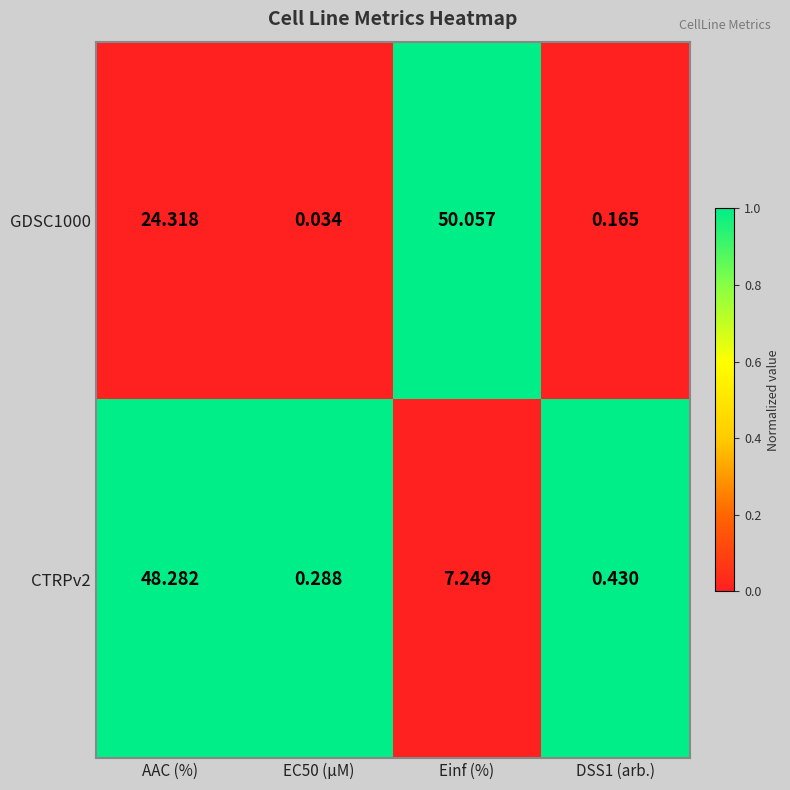

At which category does the chart reach its peak across all series?

Einf (%)